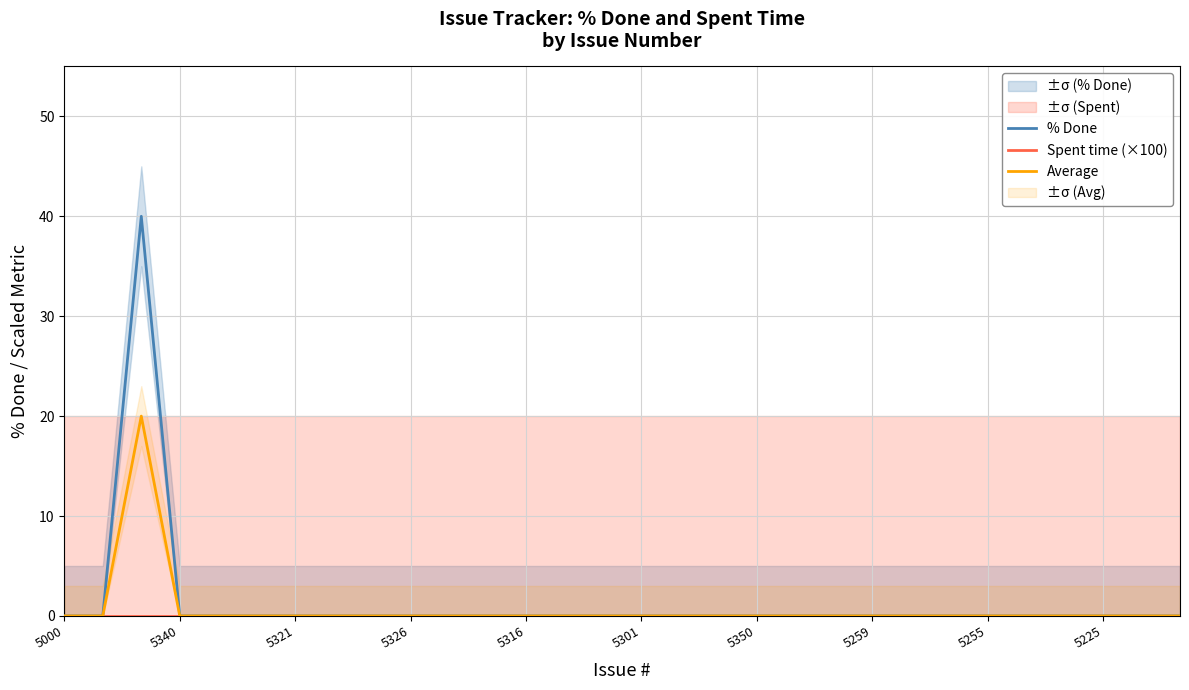

Which series has the largest total across all categories?

% Done